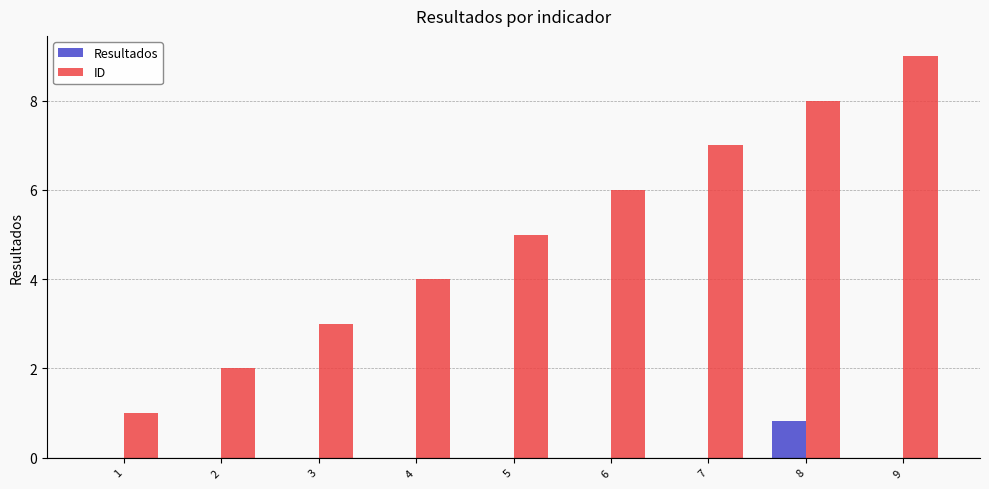

Which series has the largest total across all categories?

ID